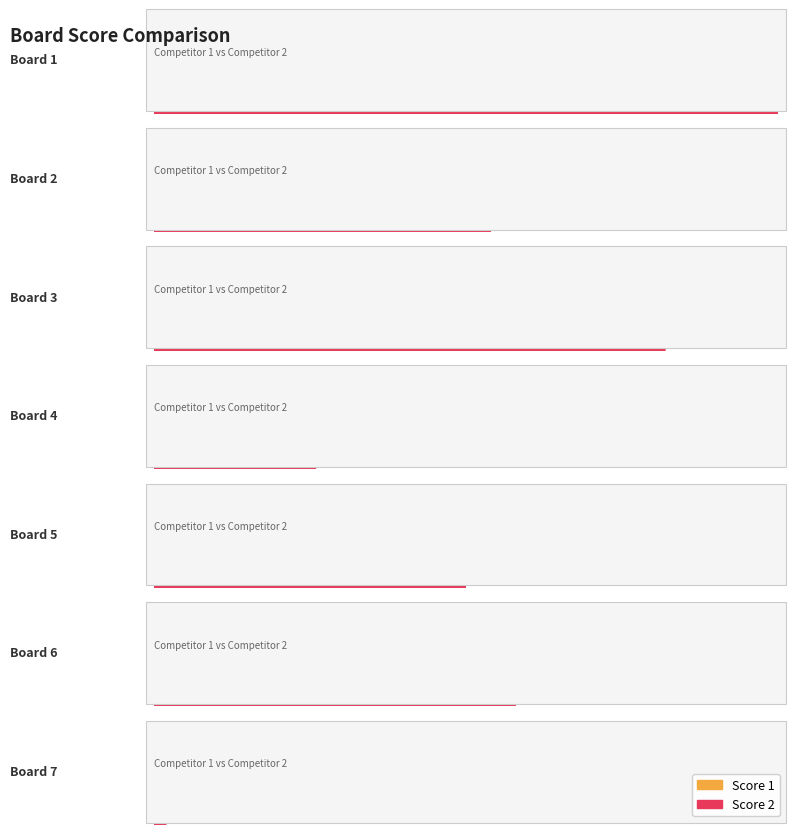

At which label does Score 2 reach its minimum?

Board 7